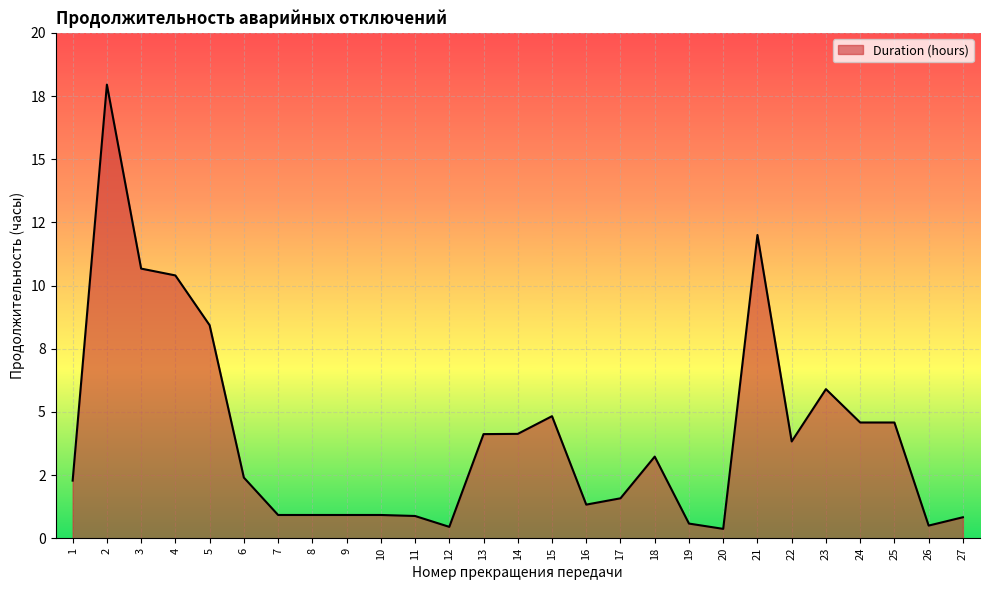

Does the chart display data point markers on the line(s)?

No